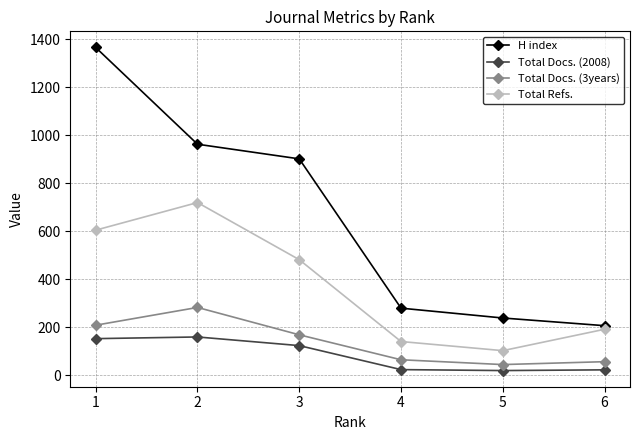

What is the total value across all series at 2?

2126